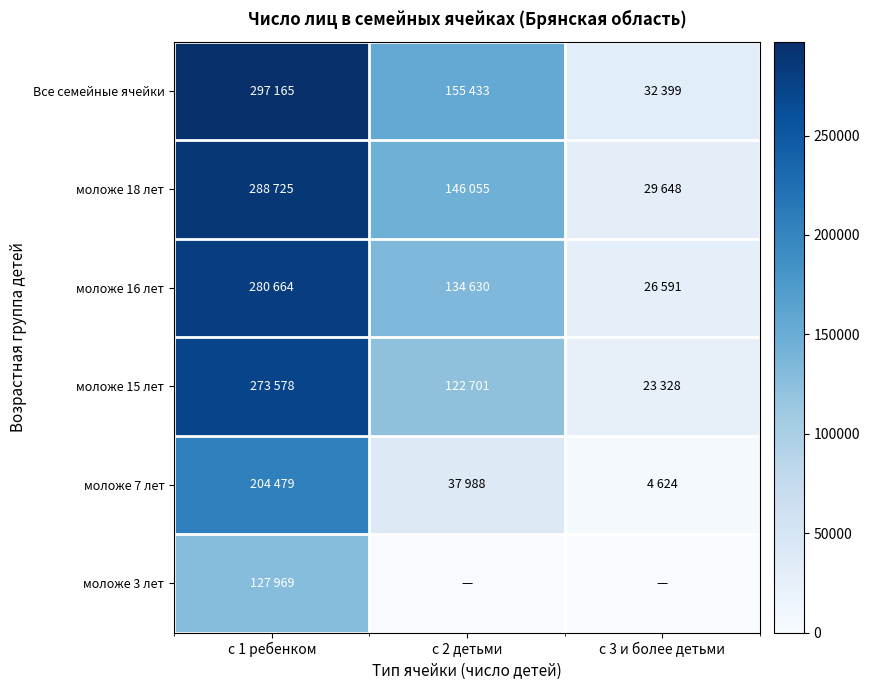

Which series changed the most between с 1 ребенком and с 3 и более детьми?

Все семейные ячейки